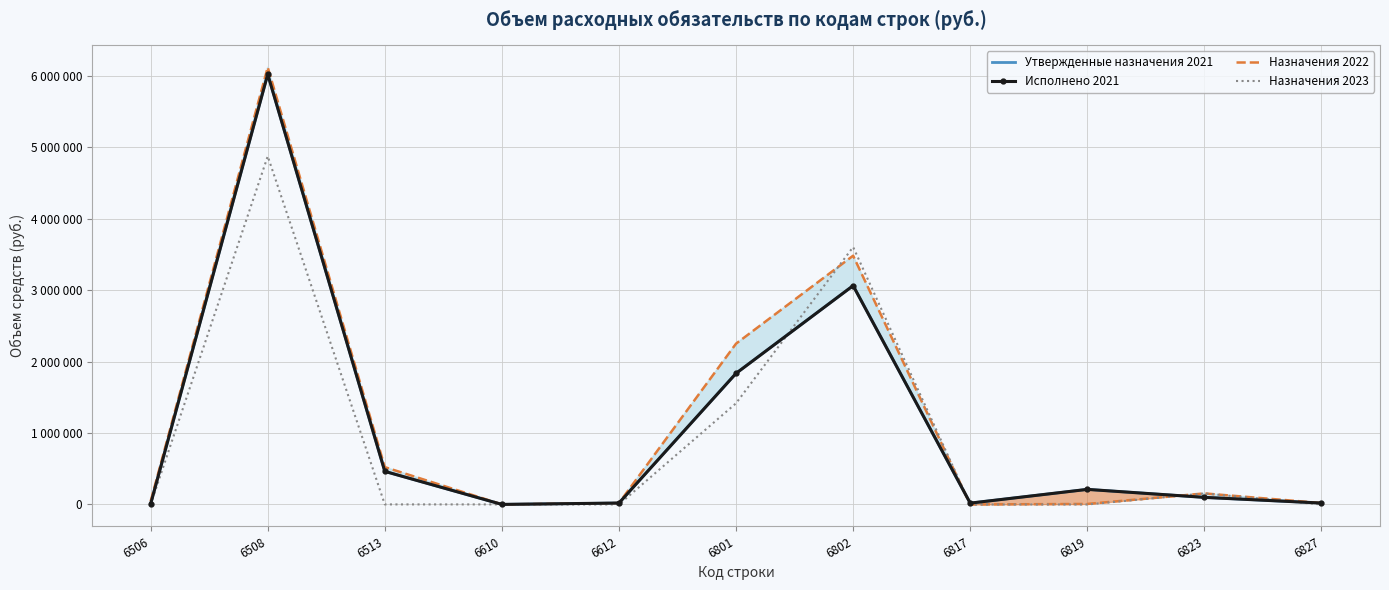

List the labels in order of Назначения 2023 value, largest first.

6508, 6802, 6801, 6823, 6506, 6513, 6610, 6612, 6817, 6819, 6827